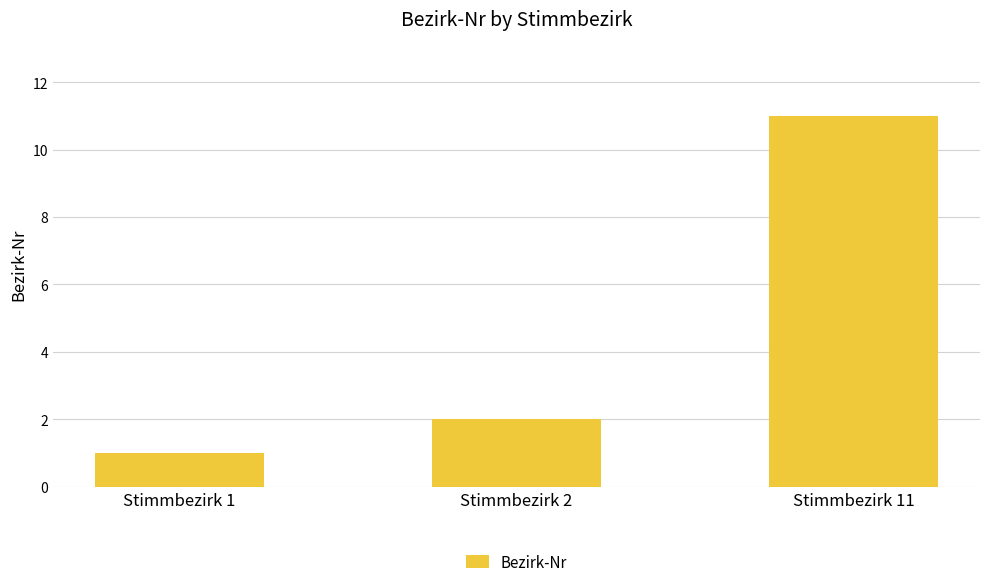

At which category does the chart reach its peak across all series?

Stimmbezirk 11